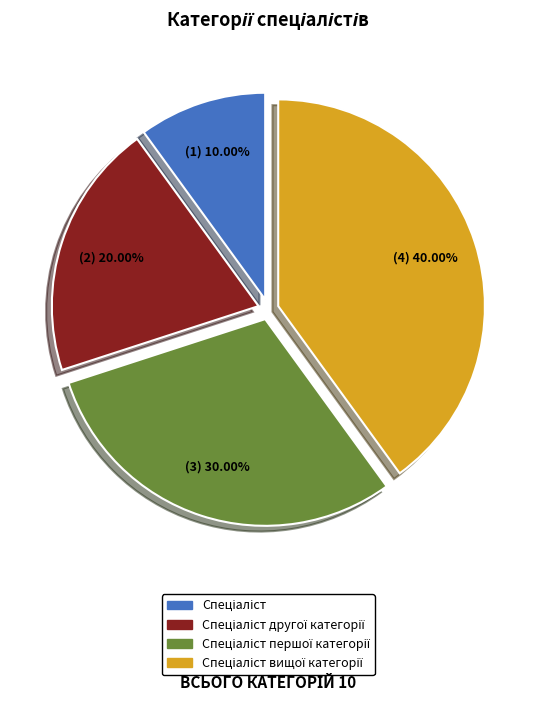

Is there any slice that represents more than half of the pie?

No